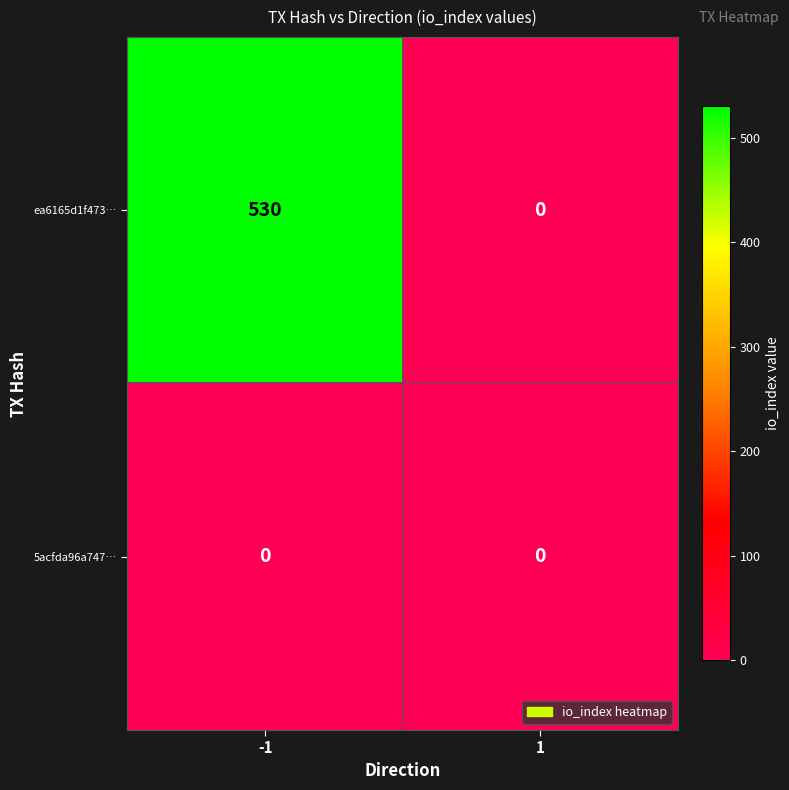

Count the number of categories in the chart.

2